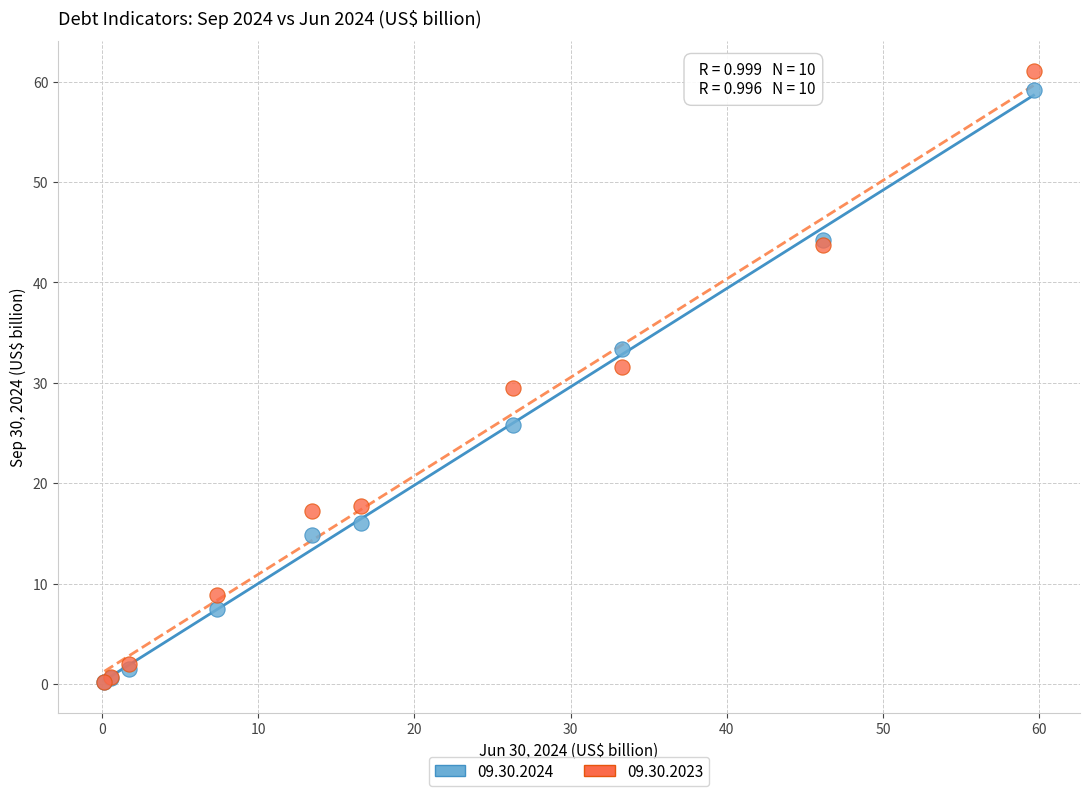

Which series has the widest spread of Y values?

09.30.2023